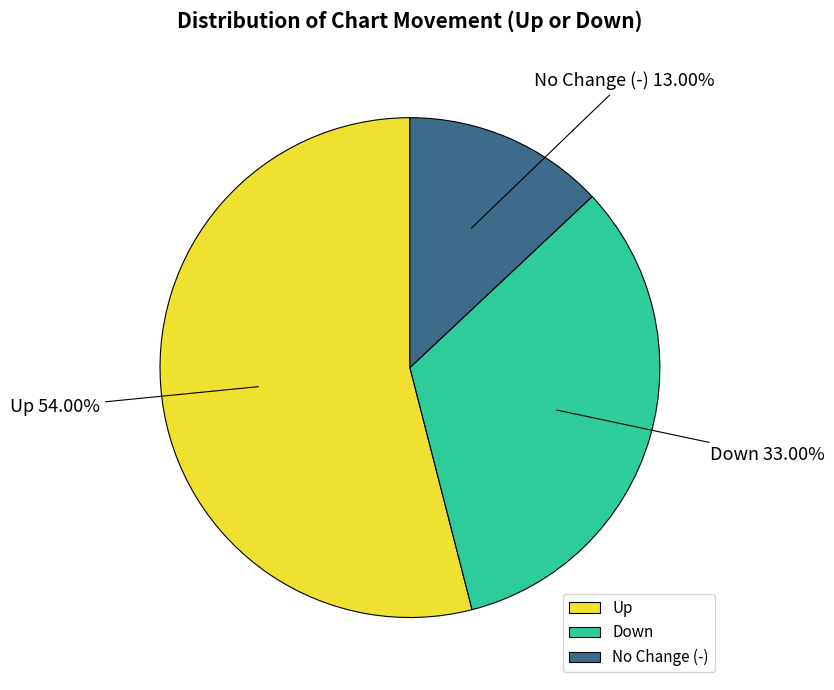

Count the number of slices in the pie.

3